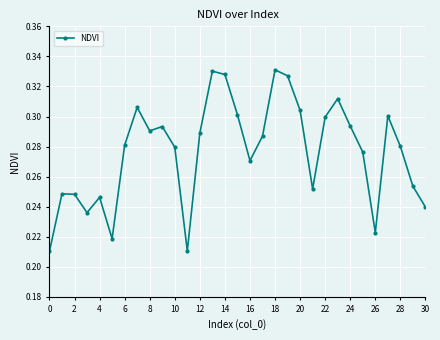

True or false: the data has more than 0 interior local peaks.

True